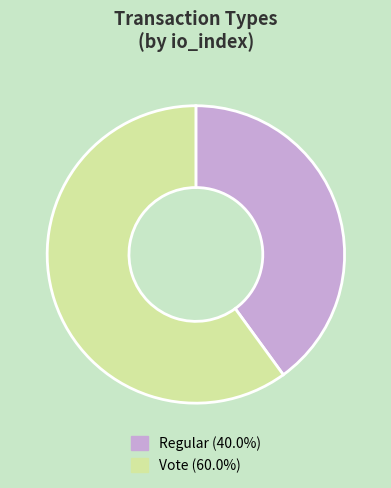

Is it true that Vote is 60% of the pie?

True